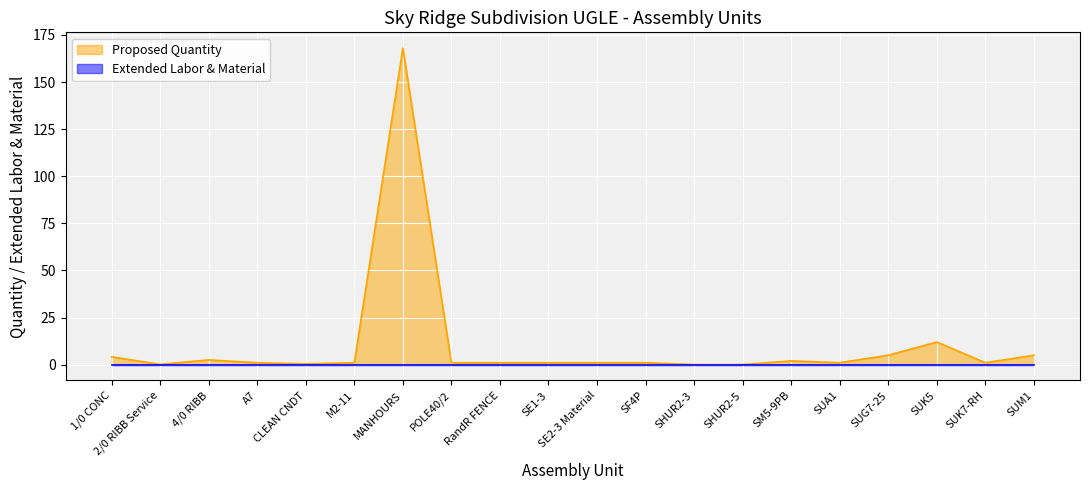

Rank the categories by value from lowest to highest.

SHUR2-3, SHUR2-5, 2/0 RIBB Service, CLEAN CNDT, A7, M2-11, POLE40/2, RandR FENCE, SE1-3, SE2-3 Material, SF4P, SUA1, SUK7-RH, SM5-9PB, 4/0 RIBB, 1/0 CONC, SUG7-25, SUM1, SUK5, MANHOURS